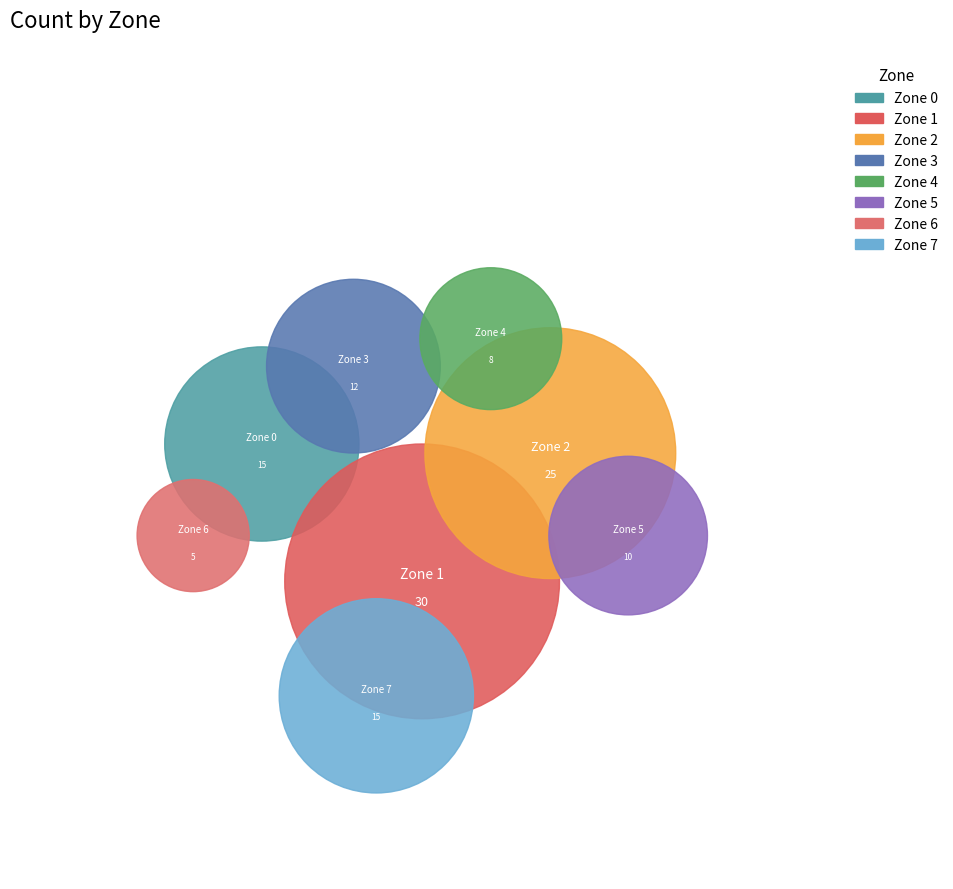

Rank the categories by value from highest to lowest.

Zone 1, Zone 2, Zone 0, Zone 7, Zone 3, Zone 5, Zone 4, Zone 6